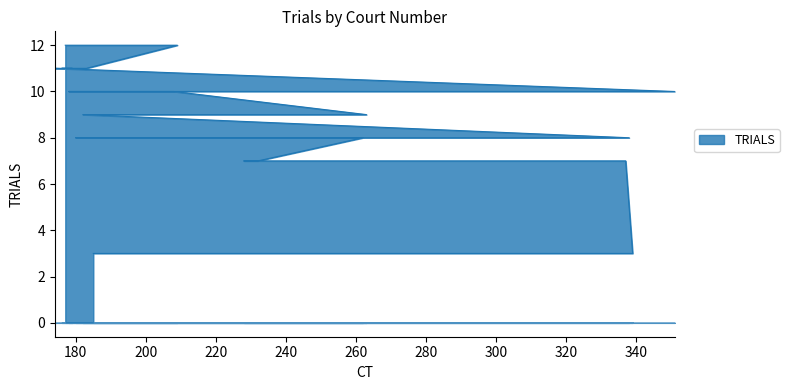

Where does the data first go above 10?

177